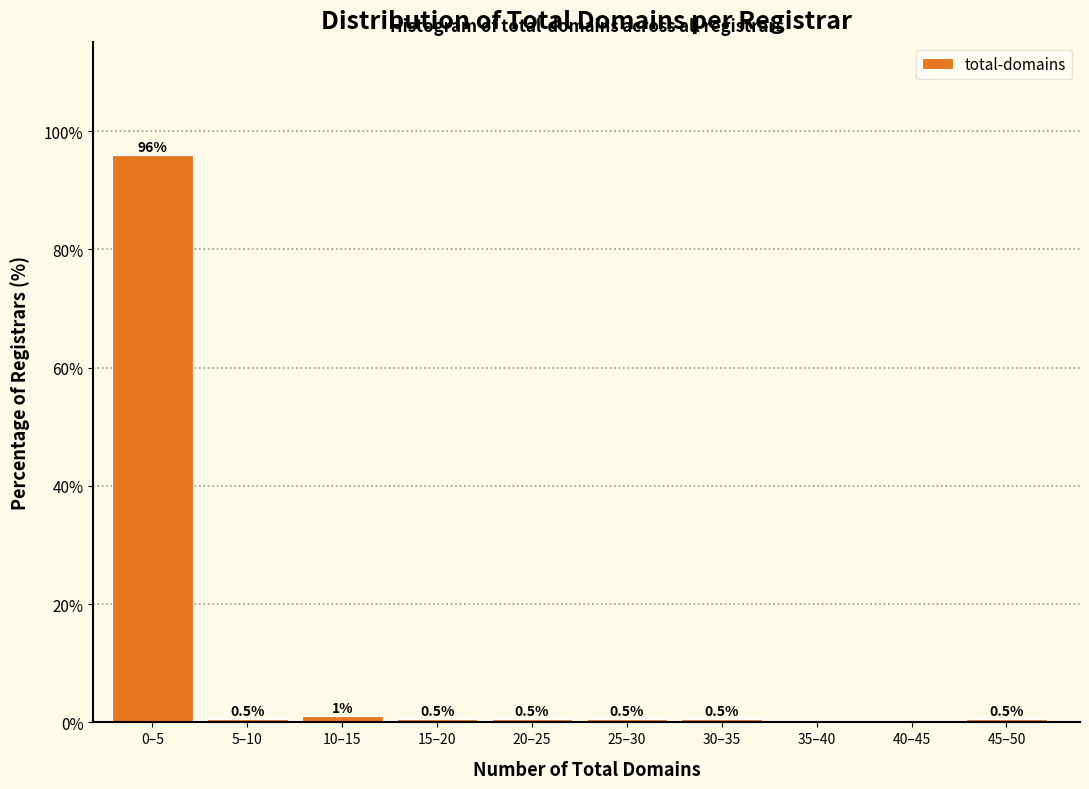

Reading left to right, transcribe all the data shown in this chart.

0–5=95.9	5–10=0.5	10–15=1.0	15–20=0.5	20–25=0.5	25–30=0.5	30–35=0.5	35–40=0.0	40–45=0.0	45–50=0.5